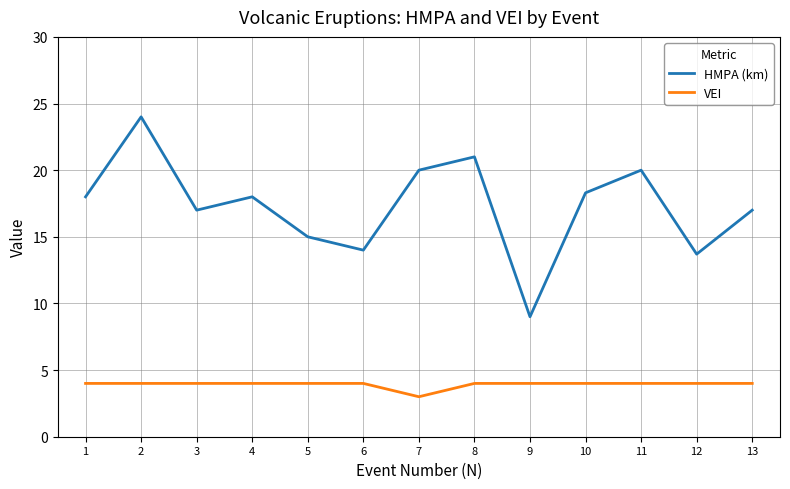

Which label corresponds to the largest value in the chart?

2